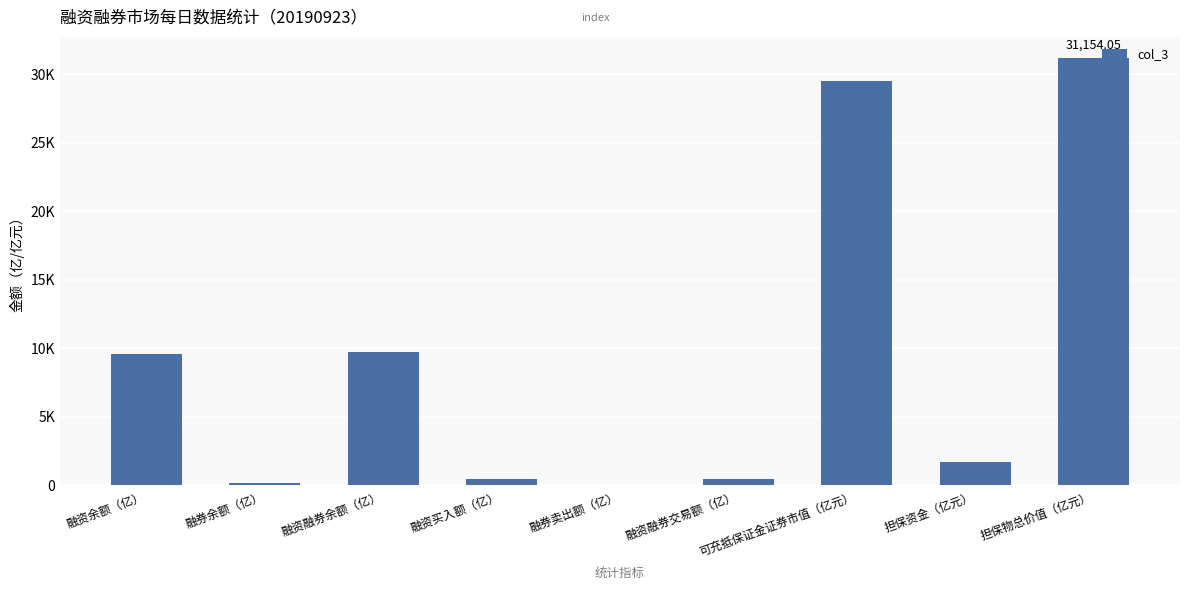

Are the bars horizontal?

No